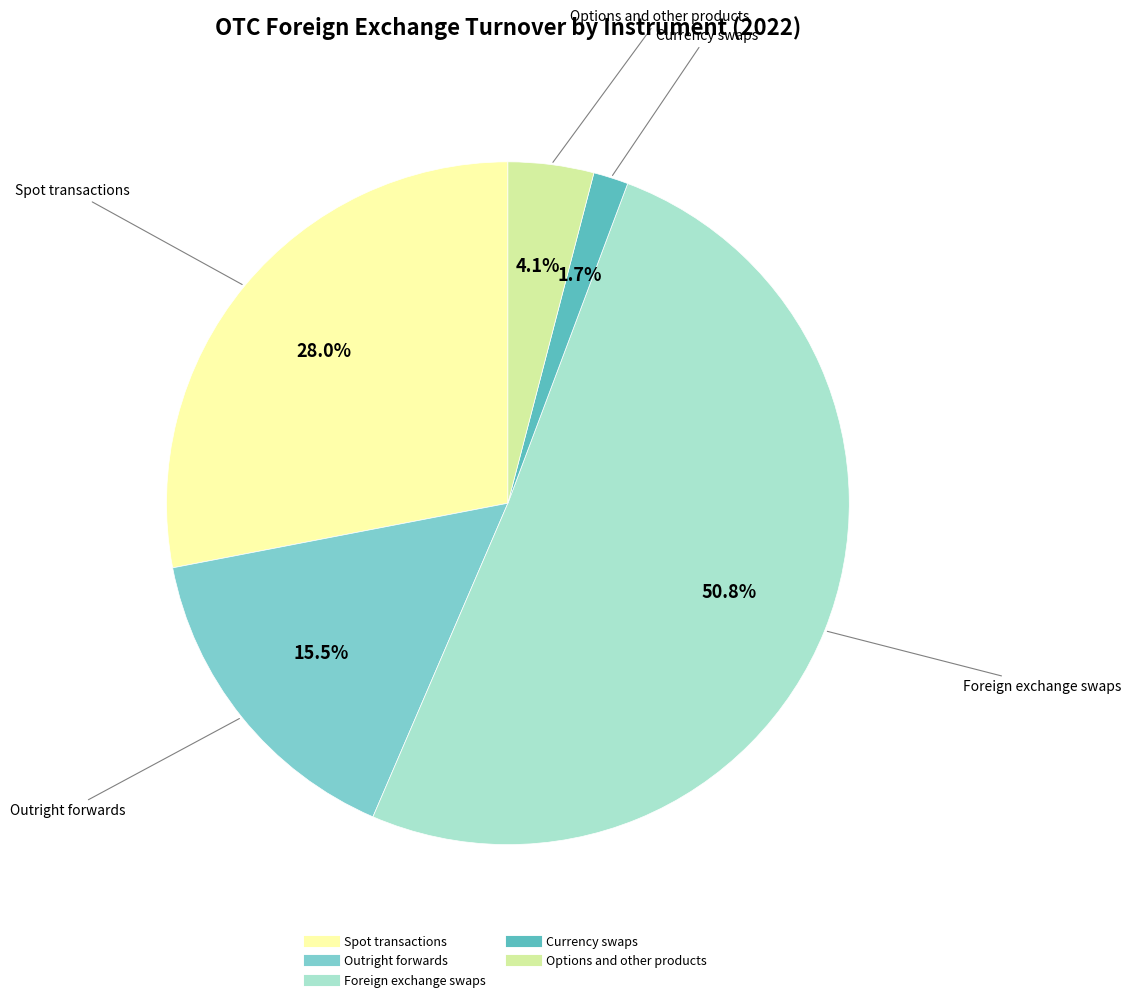

Rank the categories by value from highest to lowest.

Foreign exchange swaps, Spot transactions, Outright forwards, Options and other products, Currency swaps